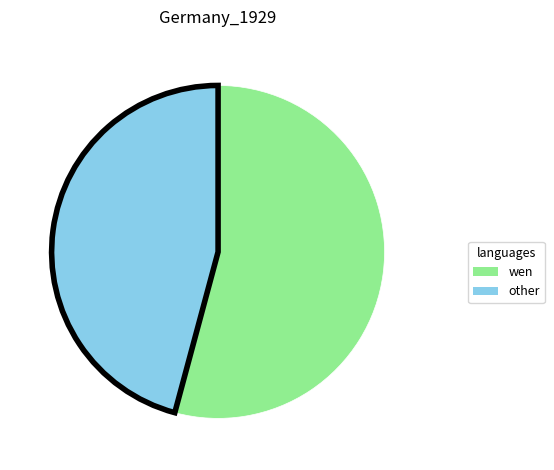

Does any single category account for the majority?

Yes